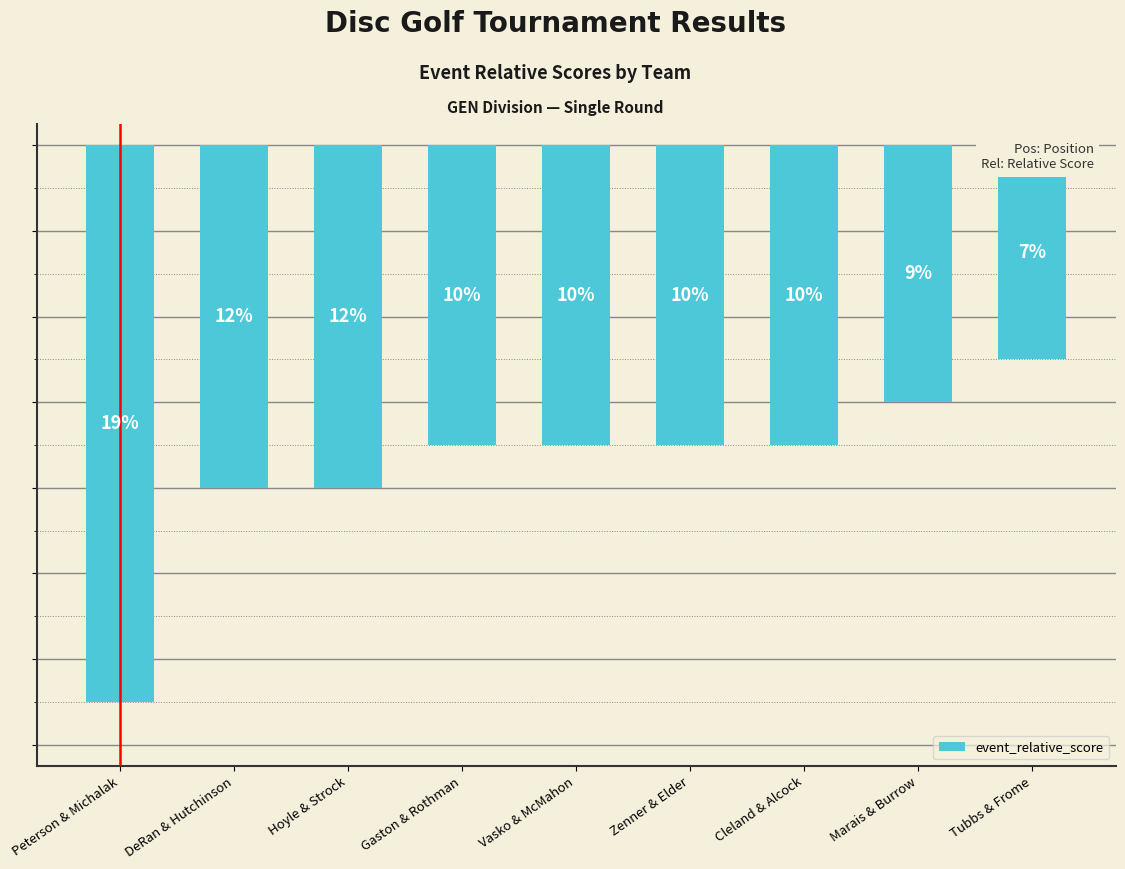

Reading left to right, extract all data points from this chart.

-13	-8	-8	-7	-7	-7	-7	-6	-5